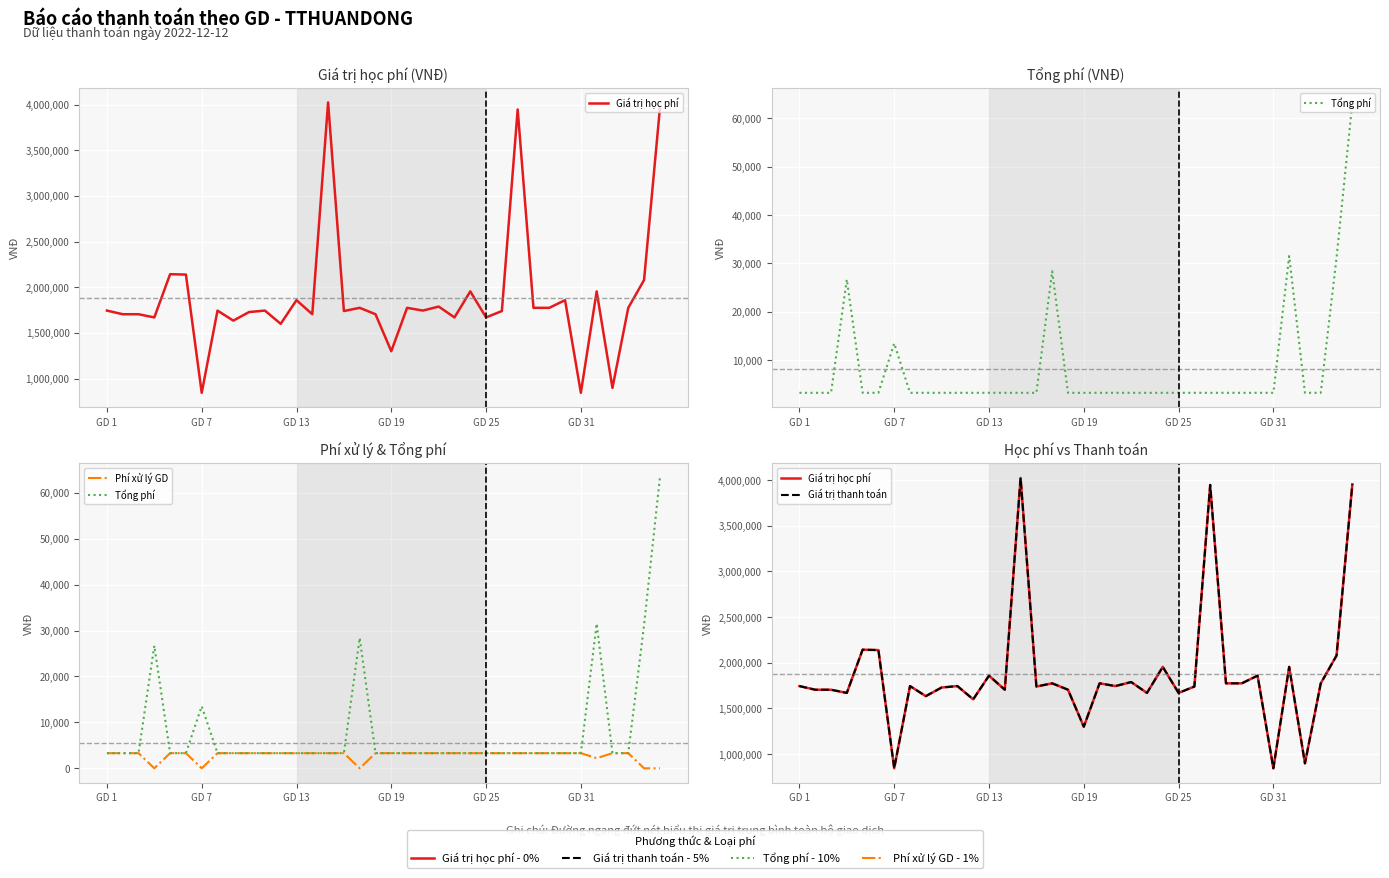

What is the maximum value for Giá trị thanh toán?

4023220